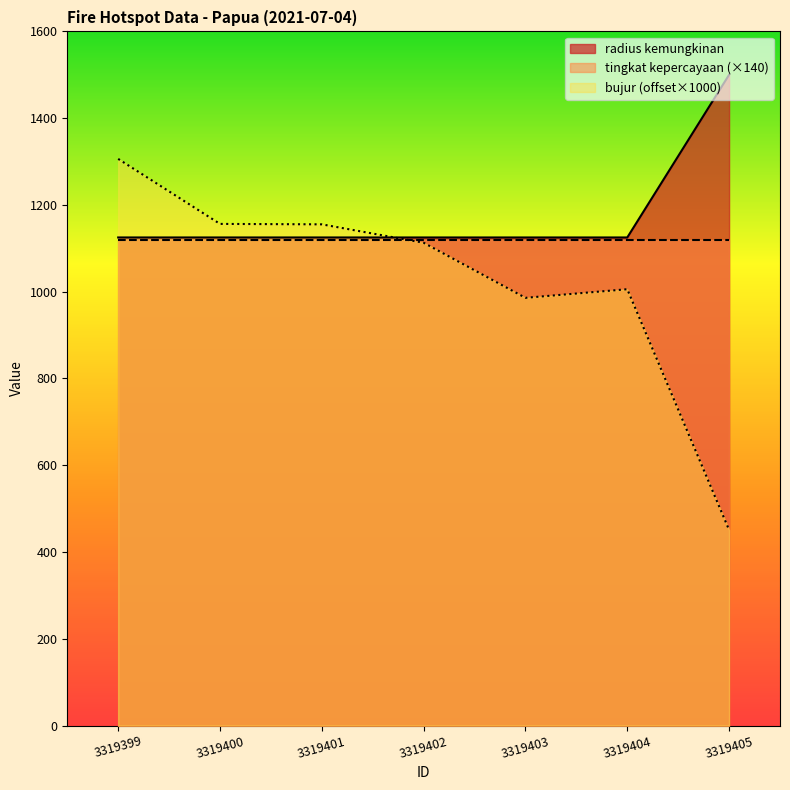

How many interior local valleys does the bujur series have?

1